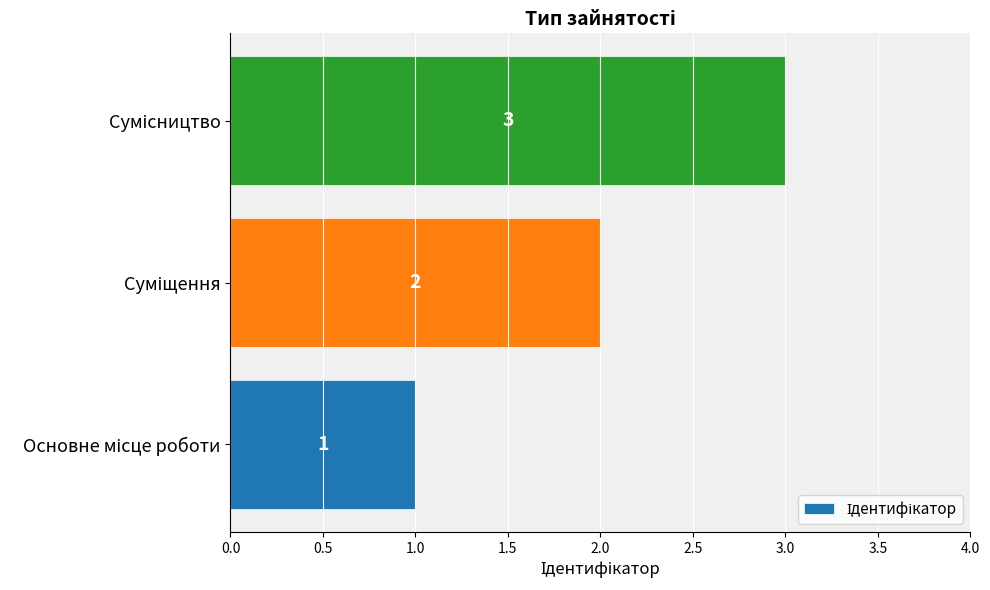

What is the maximum value shown in the chart?

3